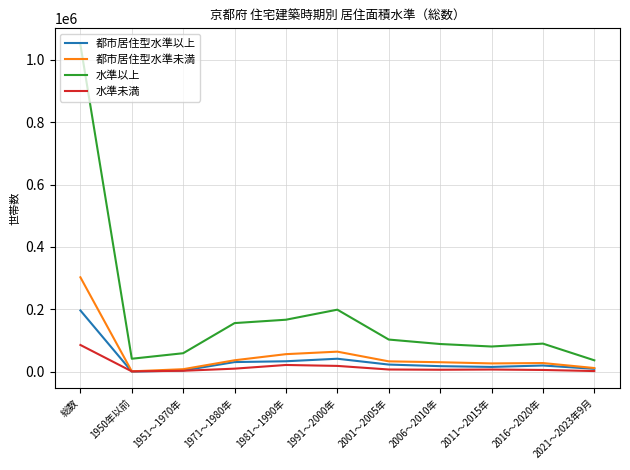

What is the difference between the highest and lowest values at 総数?

962900